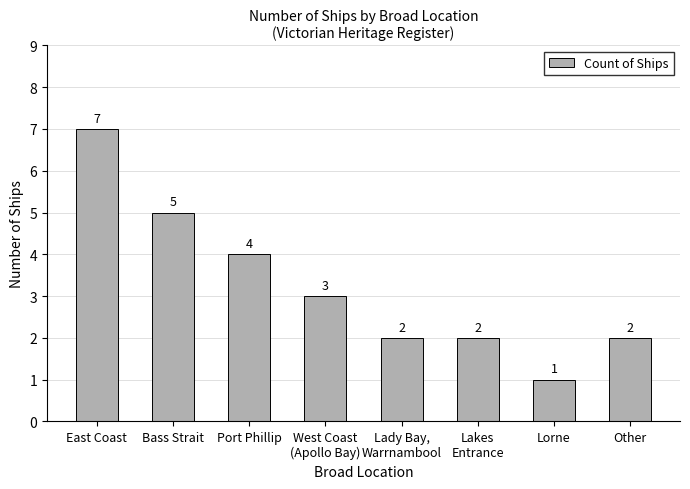

The value at Lorne is 1. True or false?

True